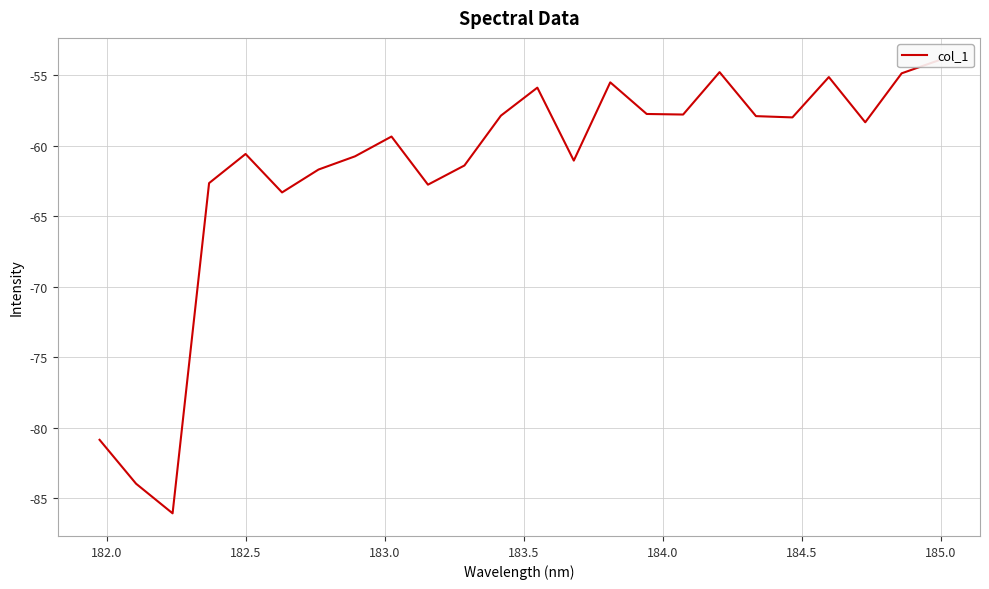

What is the average value?

-61.8